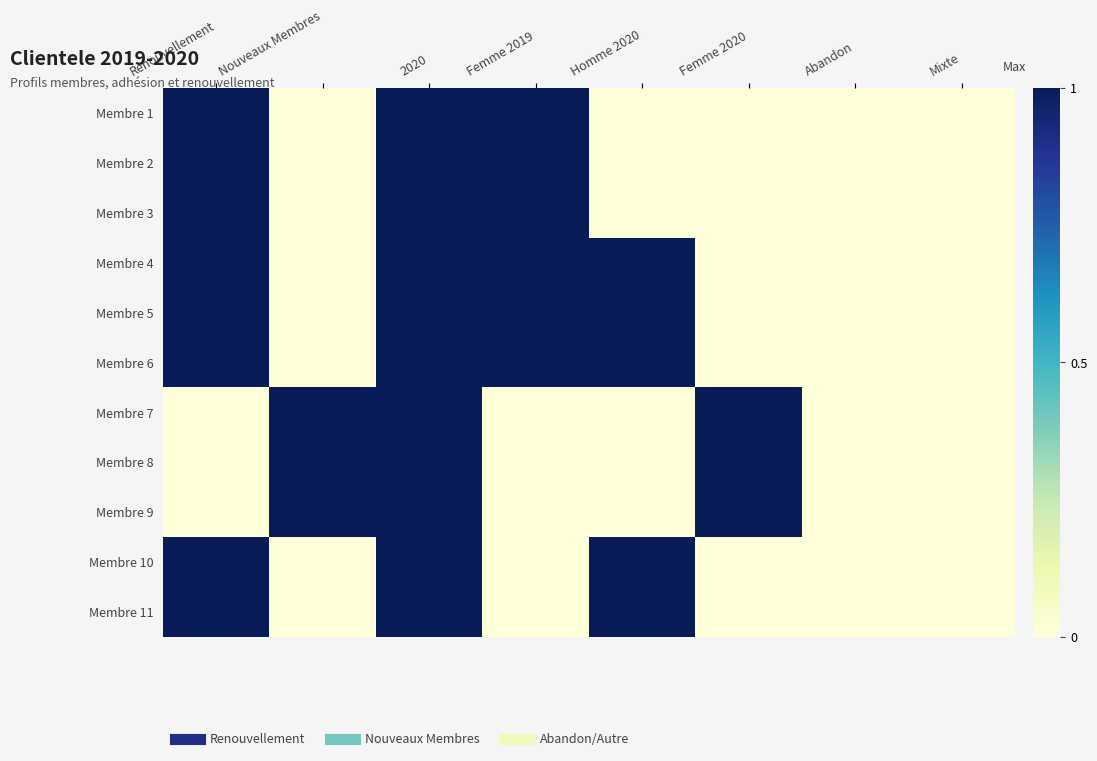

Rank the series at Femme 2020 from highest to lowest value.

Membre 7, Membre 8, Membre 9, Membre 1, Membre 2, Membre 3, Membre 4, Membre 5, Membre 6, Membre 10, Membre 11